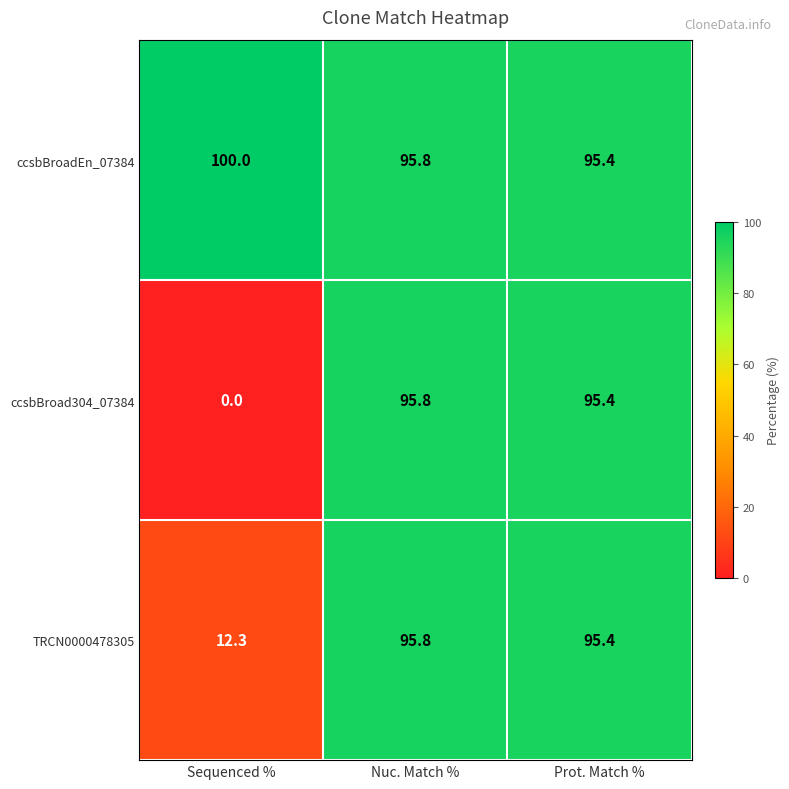

What is the difference between the maximum and minimum values in the ccsbBroad304_07384 series?

95.8